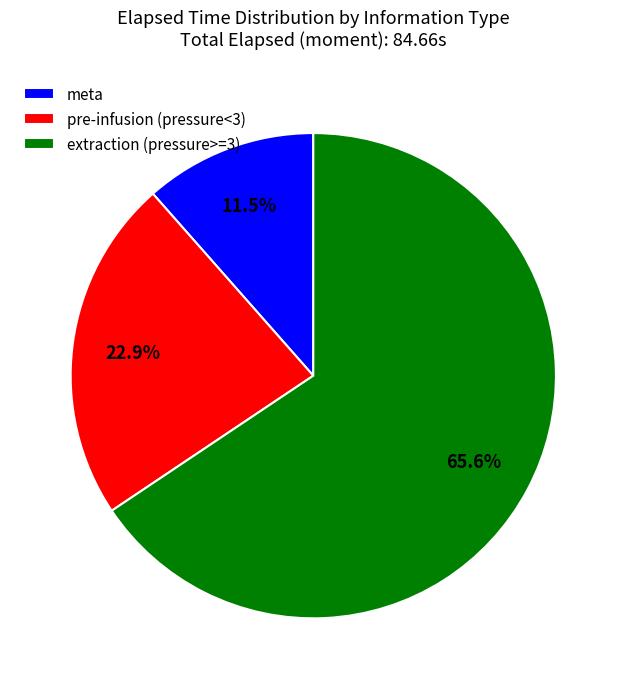

Is there a majority slice in this chart?

Yes